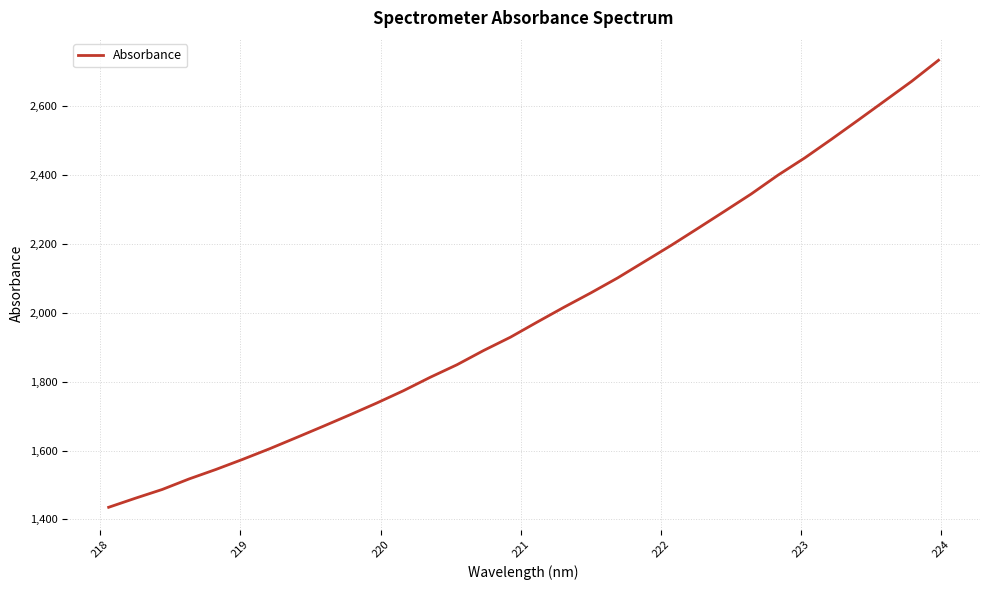

What is the maximum value shown in the chart?

2734.0